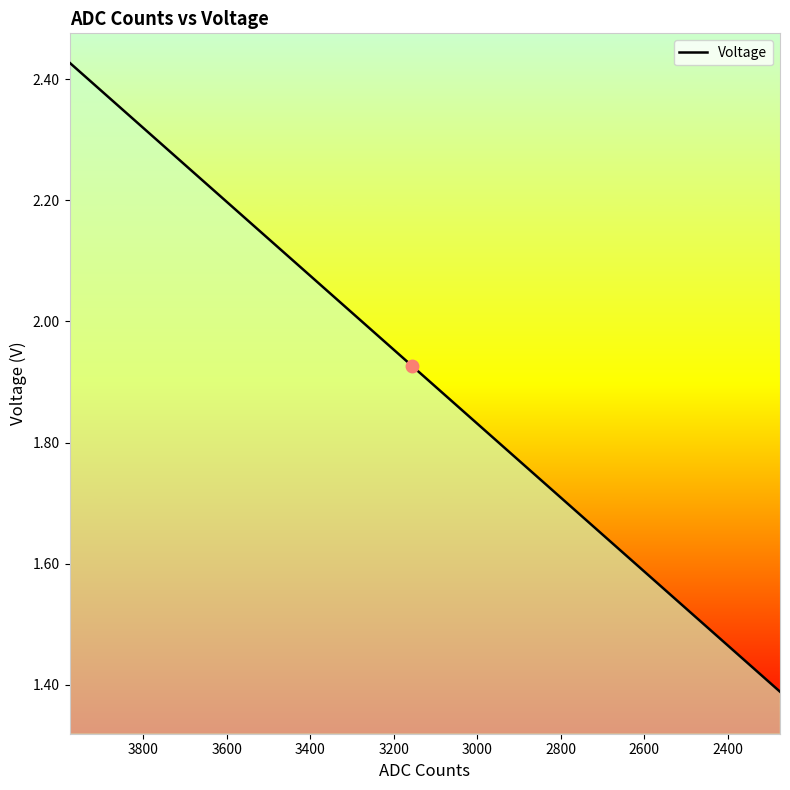

What is the minimum value shown in the chart?

1.4